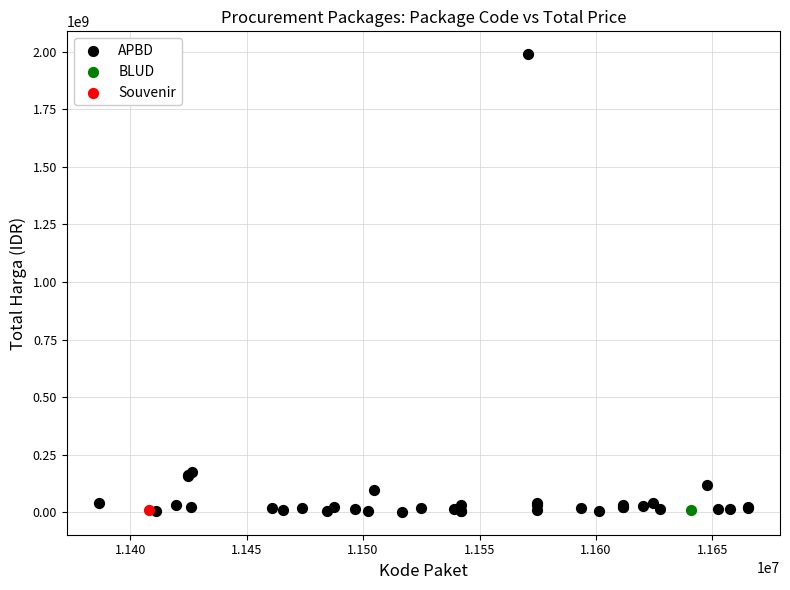

What are all the series names shown in the legend?

APBD, BLUD, Souvenir